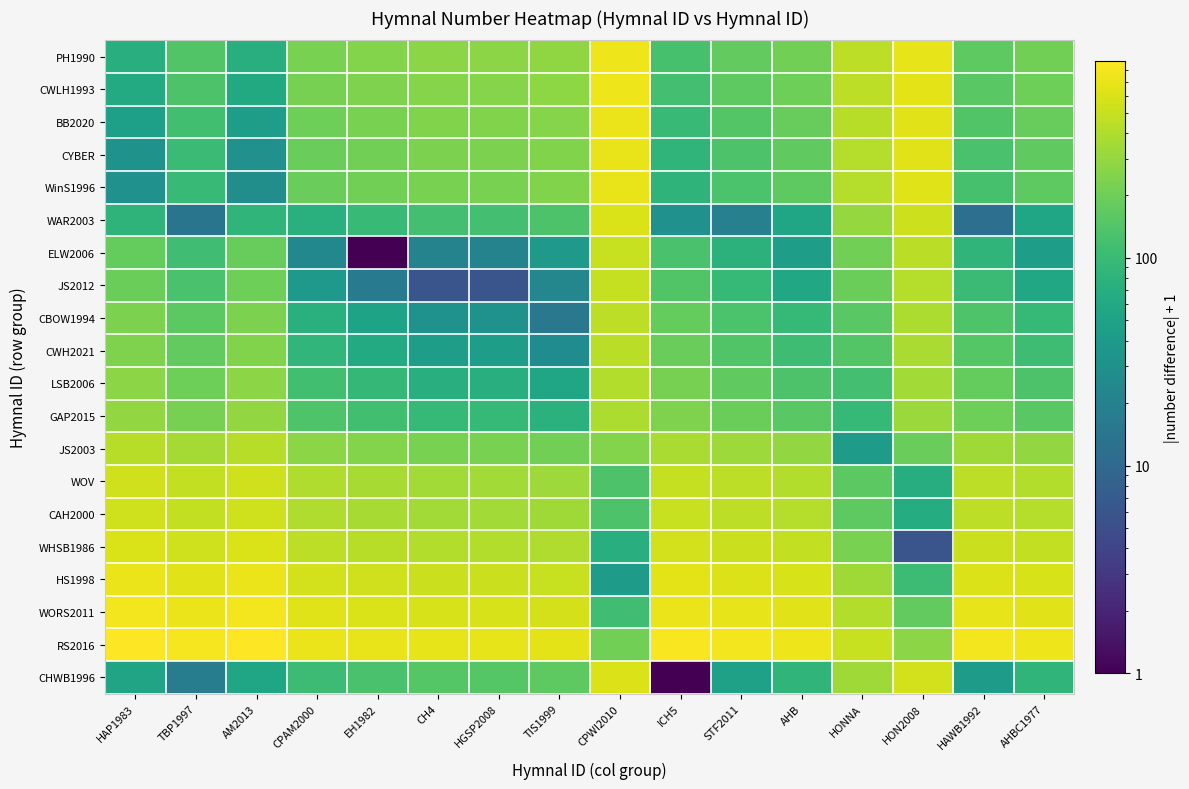

Rank the series at CPWI2010 from highest to lowest value.

PH1990, CWLH1993, BB2020, CYBER, WinS1996, CHWB1996, WAR2003, ELW2006, JS2012, CBOW1994, CWH2021, LSB2006, GAP2015, JS2003, RS2016, WOV, CAH2000, WORS2011, WHSB1986, HS1998